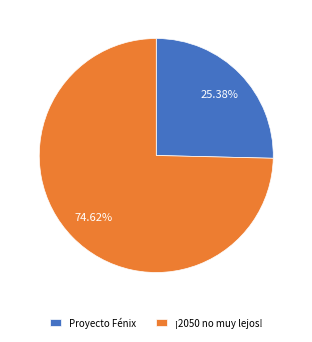

Rank the categories by value from lowest to highest.

Proyecto Fénix, ¡2050 no muy lejos!